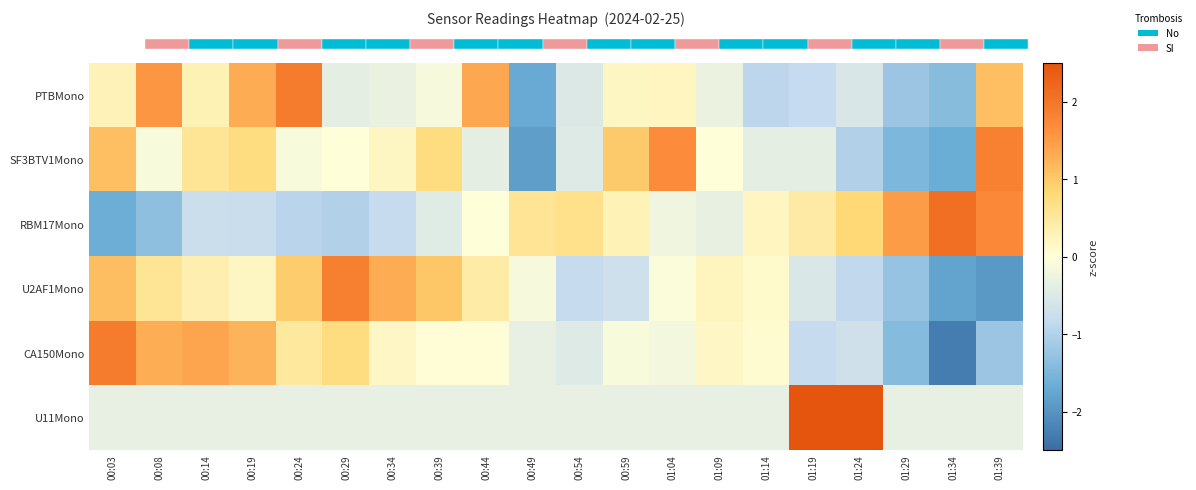

Read the PTBMono value at 01:14.

-0.9